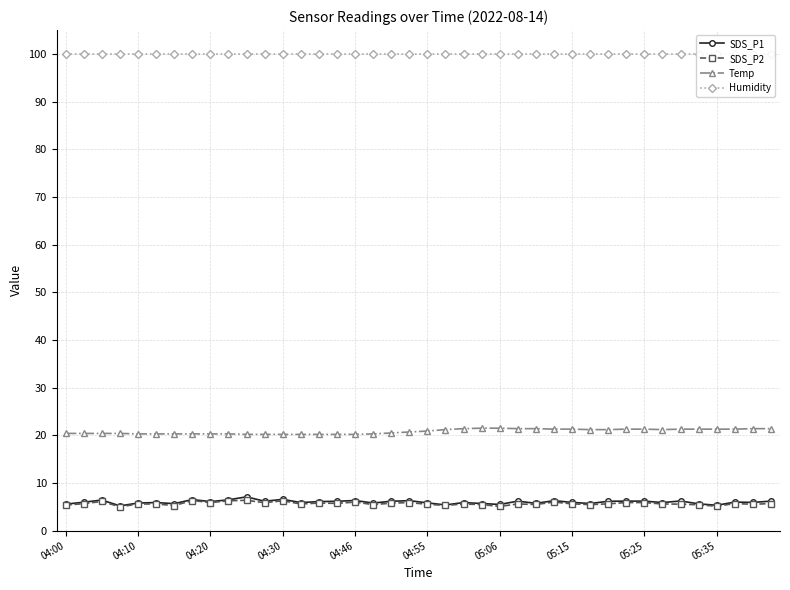

What is the value of the SDS_P1 point at the 5th from the left?

5.8